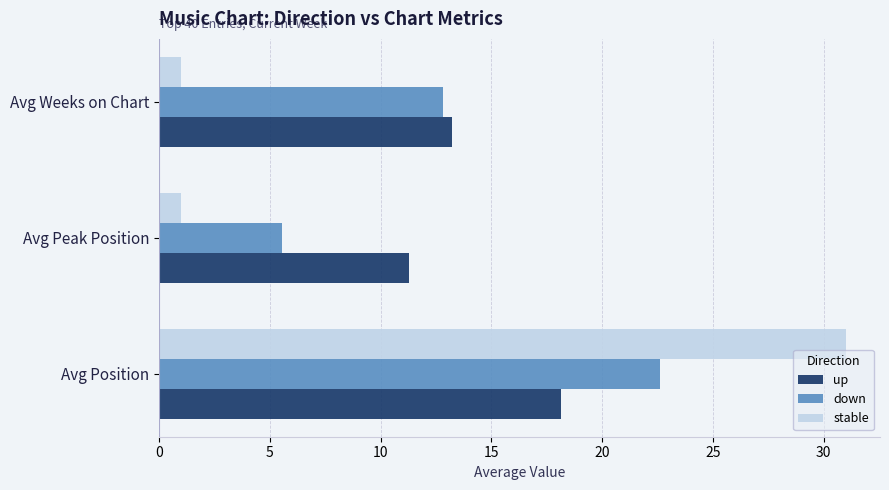

The up series shows 11.3 at Avg Peak Position. True or false?

True